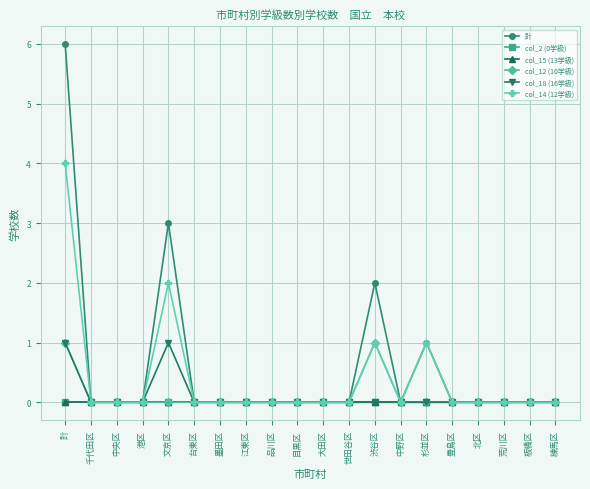

True or false: col_15 (13学級) and 計 intersect in this chart.

False